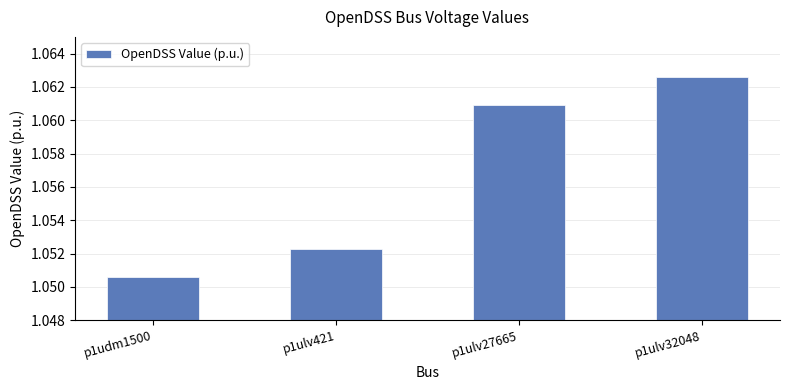

Which category has the lowest value across all series?

p1udm1500